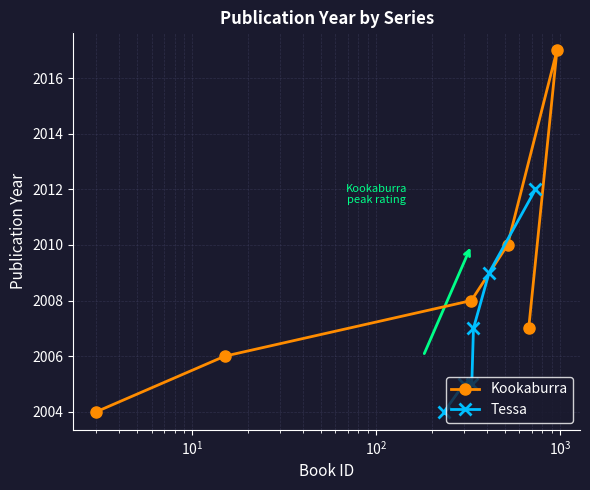

True or false: Tessa has more than 1 interior local peaks.

False